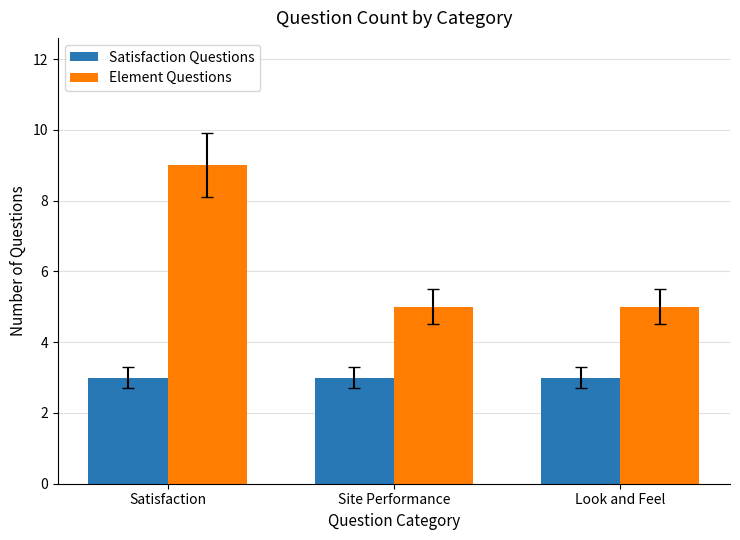

Reading left to right, list all the values displayed in this chart.

Satisfaction Questions: Satisfaction=3	Site Performance=3	Look and Feel=3
Element Questions: Satisfaction=9	Site Performance=5	Look and Feel=5